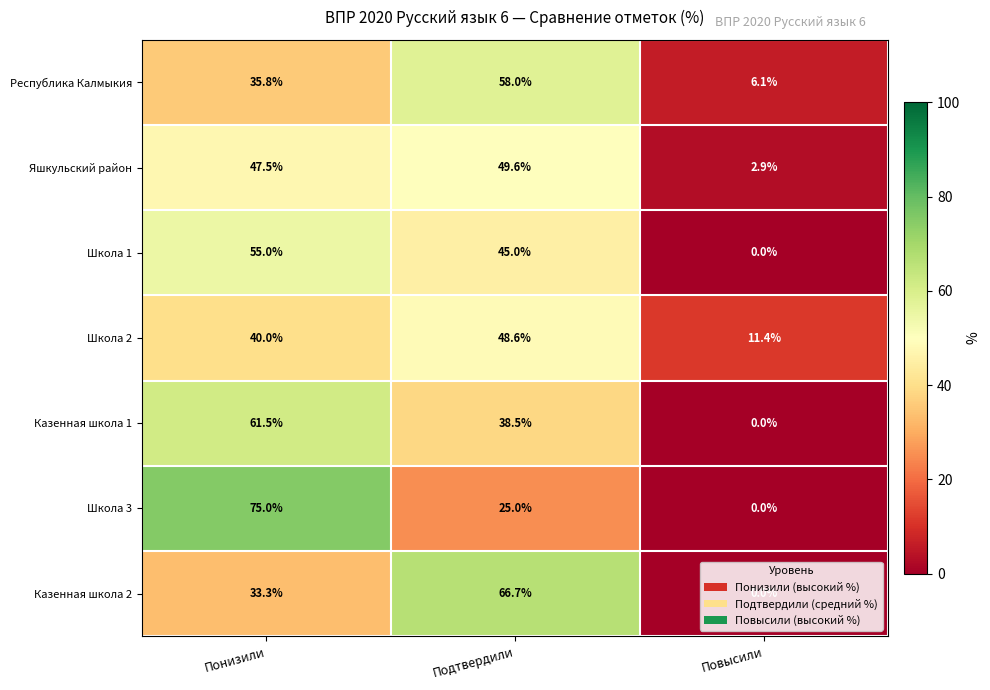

Where is Школа 3 nearest to the value 37?

Подтвердили